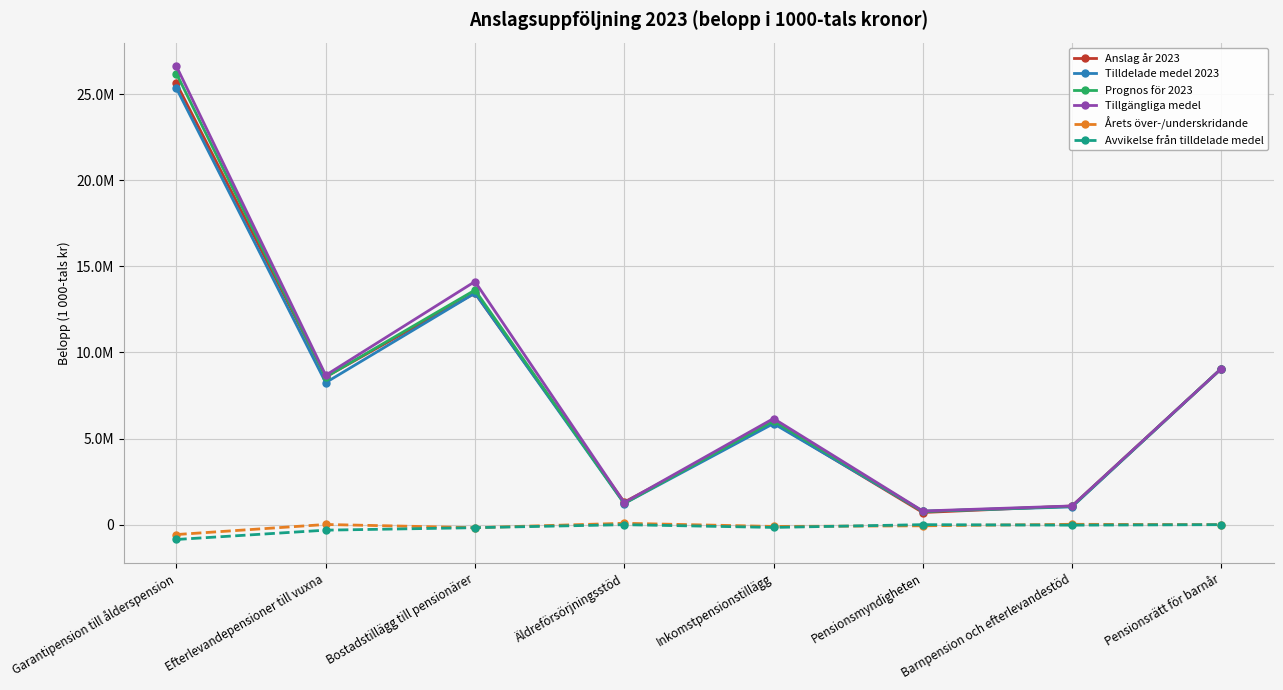

Does the chart have visible grid lines?

Yes